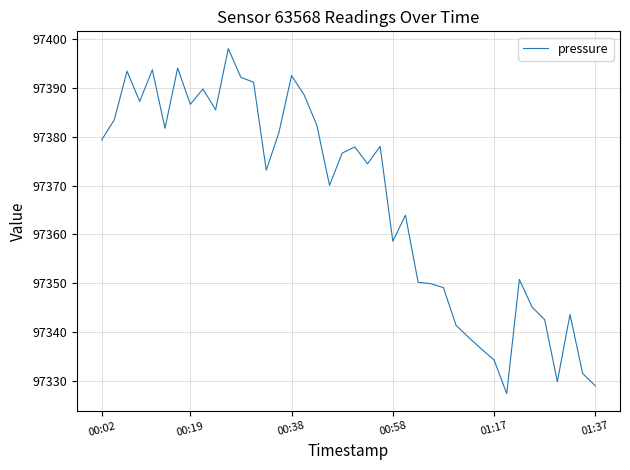

What is the difference between the maximum and minimum values?

70.8